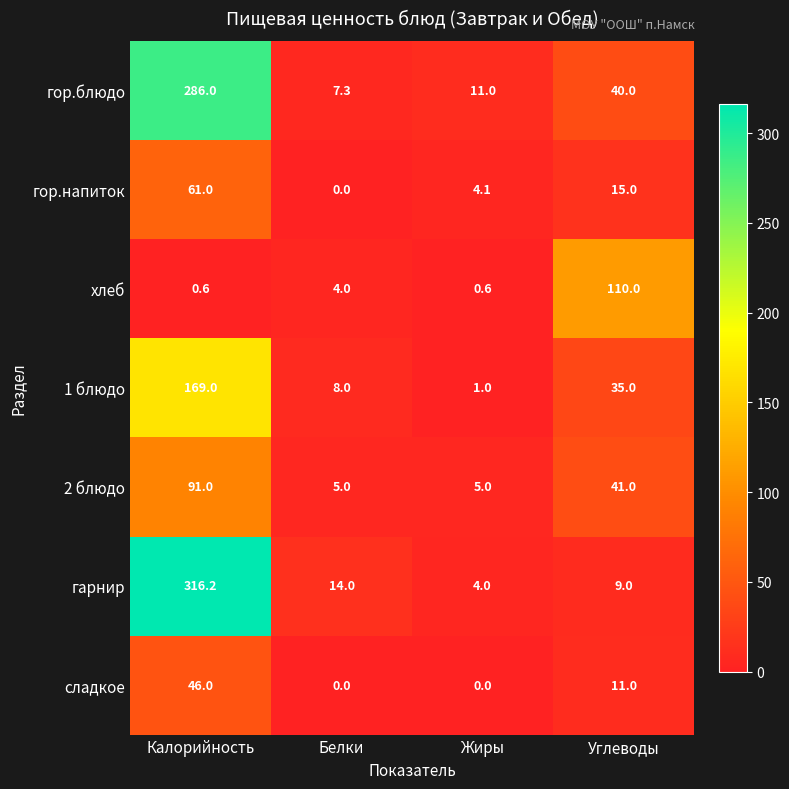

What is the difference between the second highest and second lowest values in the 1 блюдо series?

27.0